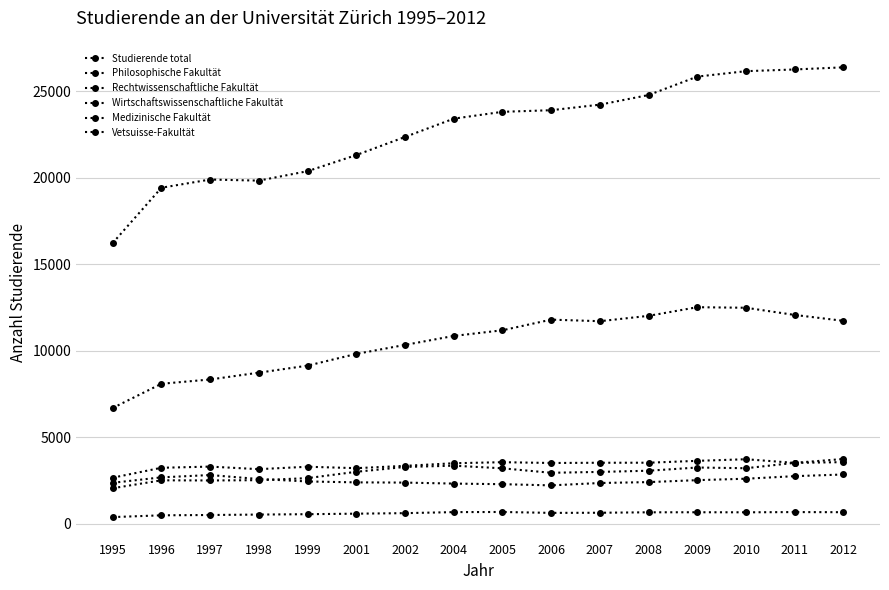

How many data points in Medizinische Fakultät are less than 2435?

8